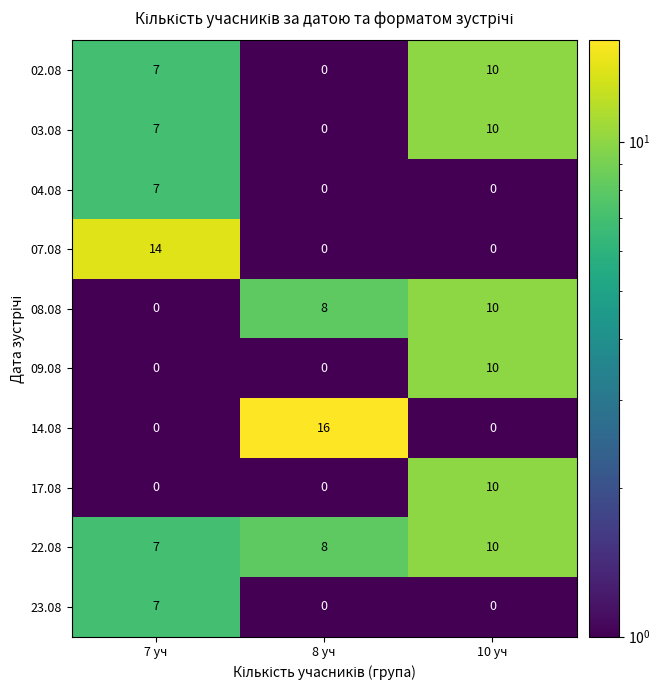

Is it true that 14.08 equals 27 at 8 уч?

False